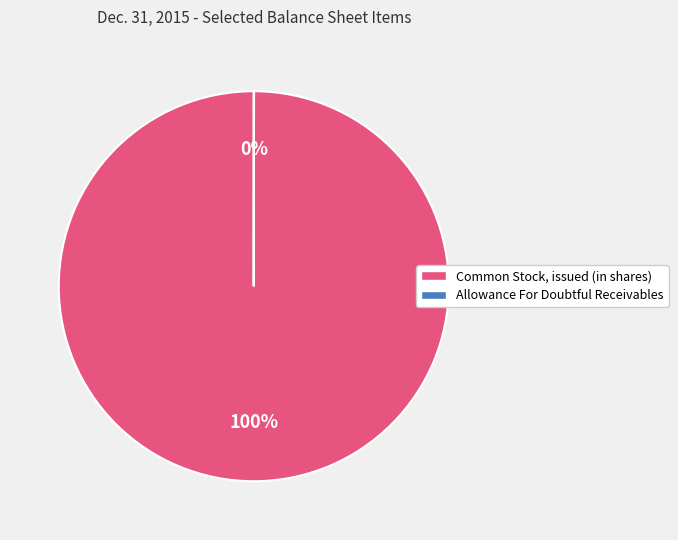

To the nearest percent, what is the difference between the largest and smallest slice percentages?

100%